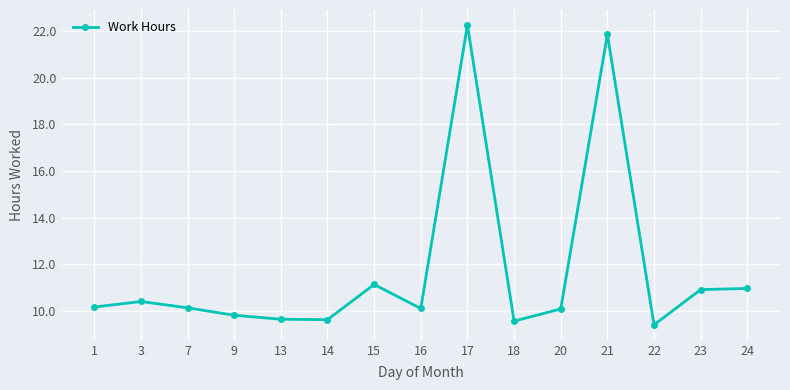

True or false: the data shows 9.6 at 14.

True